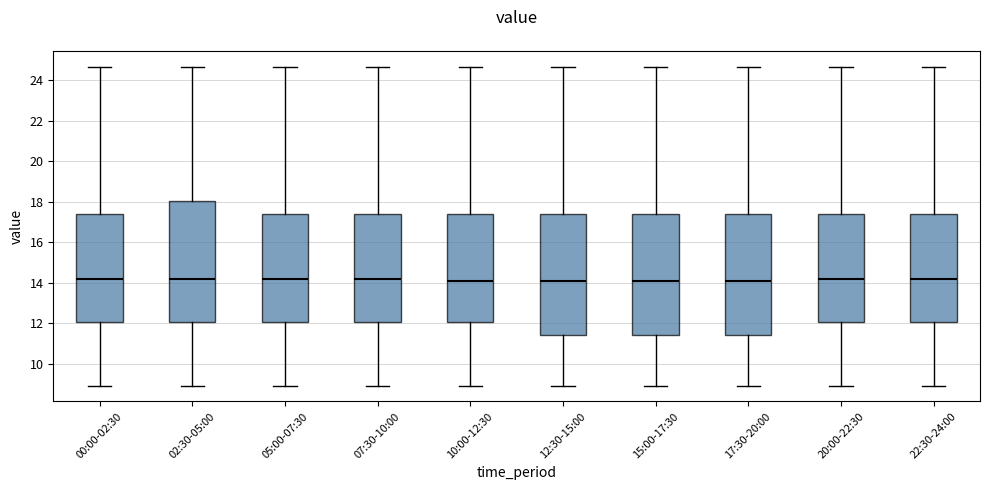

Reading left to right, transcribe this box plot: for each box, give where its median line is, the range the box spans, and where its two whiskers end, as read against the y-axis. The values are not printed on the chart, so give them approximately, as read against the axis.

00:00-02:30: median 14.2, box 12.0 to 17.4, whiskers 9.0 to 24.6
02:30-05:00: median 14.2, box 12.0 to 18.0, whiskers 9.0 to 24.6
05:00-07:30: median 14.2, box 12.0 to 17.4, whiskers 9.0 to 24.6
07:30-10:00: median 14.2, box 12.0 to 17.4, whiskers 9.0 to 24.6
10:00-12:30: median 14.2, box 12.0 to 17.4, whiskers 9.0 to 24.6
12:30-15:00: median 14.2, box 11.4 to 17.4, whiskers 9.0 to 24.6
15:00-17:30: median 14.2, box 11.4 to 17.4, whiskers 9.0 to 24.6
17:30-20:00: median 14.2, box 11.4 to 17.4, whiskers 9.0 to 24.6
20:00-22:30: median 14.2, box 12.0 to 17.4, whiskers 9.0 to 24.6
22:30-24:00: median 14.2, box 12.0 to 17.4, whiskers 9.0 to 24.6